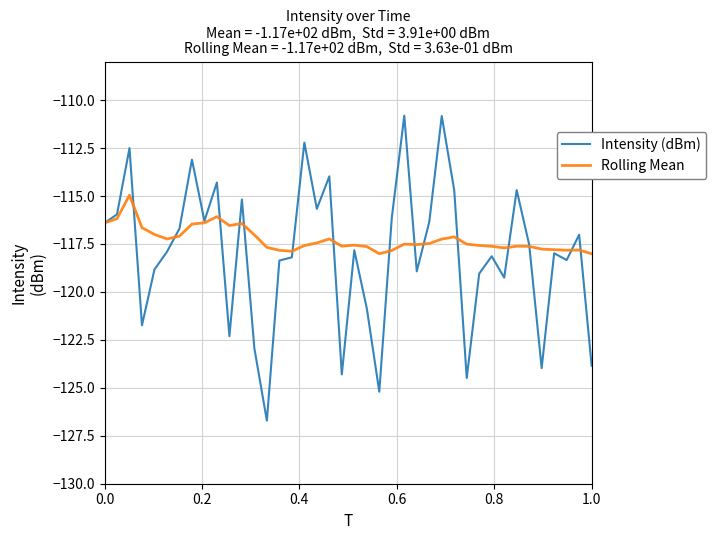

What is the greatest value displayed?

-110.8